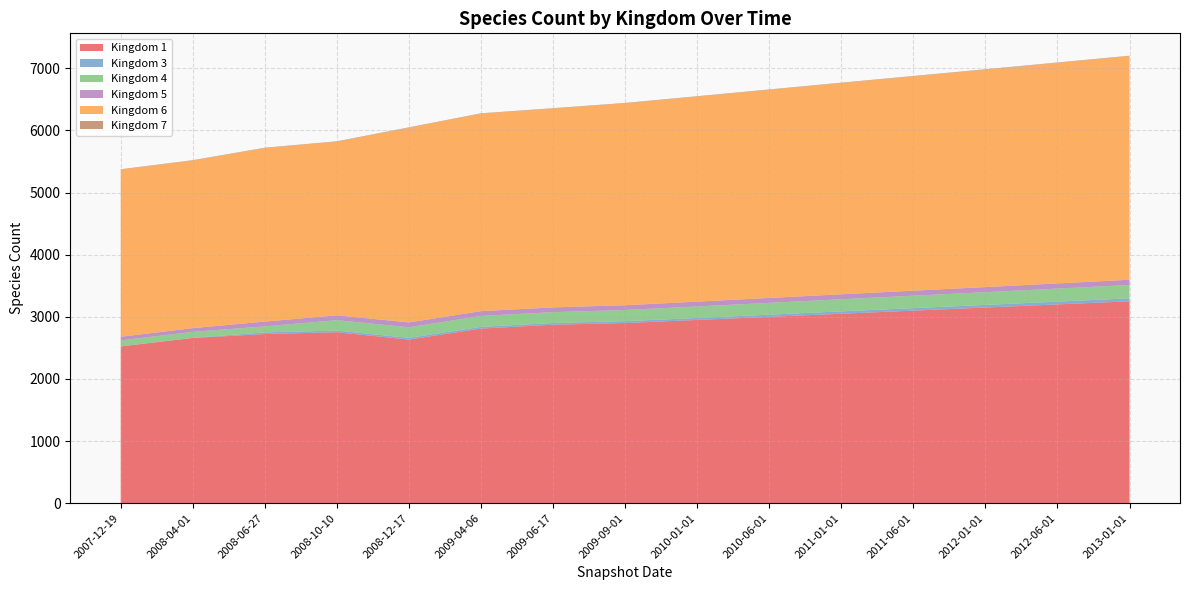

Reading left to right, what are all the values shown in this chart?

1: 2523	2660	2723	2752	2634	2811	2873	2900	2950	3000	3050	3100	3150	3200	3250
3: 2	2	27	27	27	28	28	30	32	35	38	40	42	45	48
4: 96	96	96	167	171	175	174	180	185	190	195	200	205	210	215
5: 58	60	78	78	78	78	77	77	78	79	80	81	82	83	84
6: 2690	2697	2792	2795	3134	3178	3200	3250	3300	3350	3400	3450	3500	3550	3600
7: 7	7	7	7	7	7	7	7	7	7	7	7	7	7	7